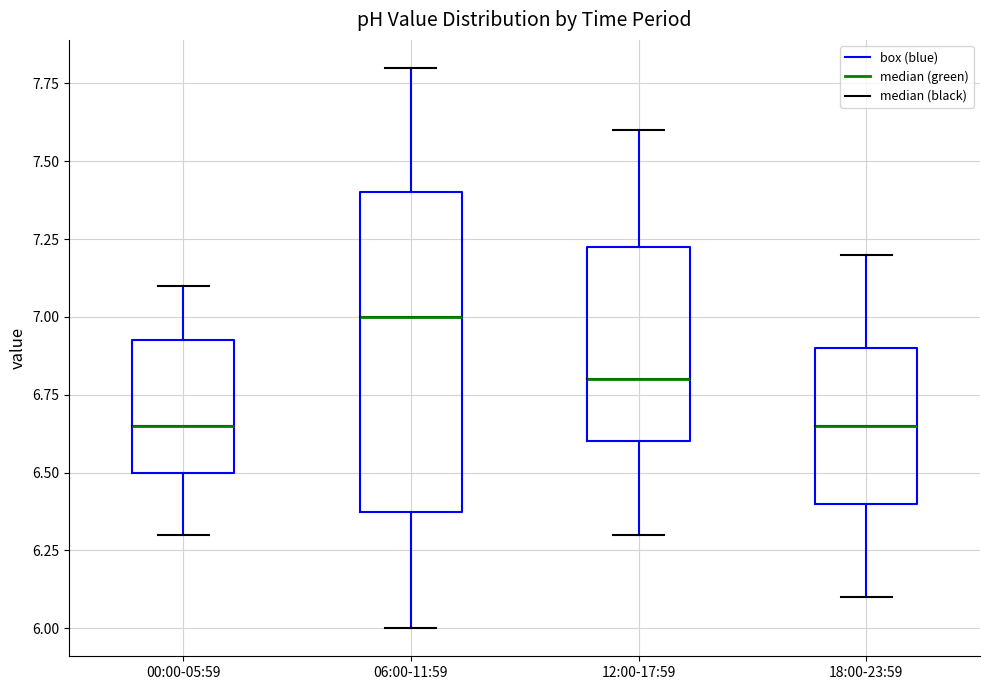

Comparing the boxes themselves (not the whiskers), which one is the tallest?

06:00-11:59